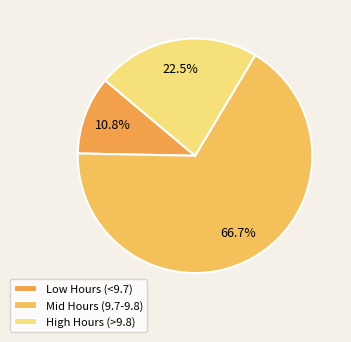

What is the smallest slice in the pie chart?

Low Hours (<9.7)